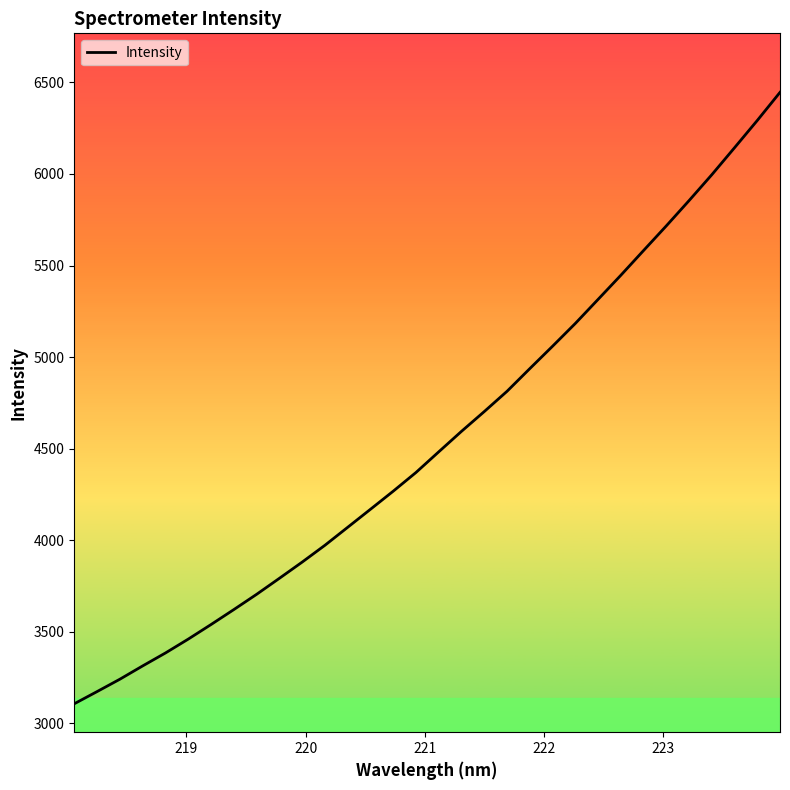

What is the greatest value displayed?

6445.8